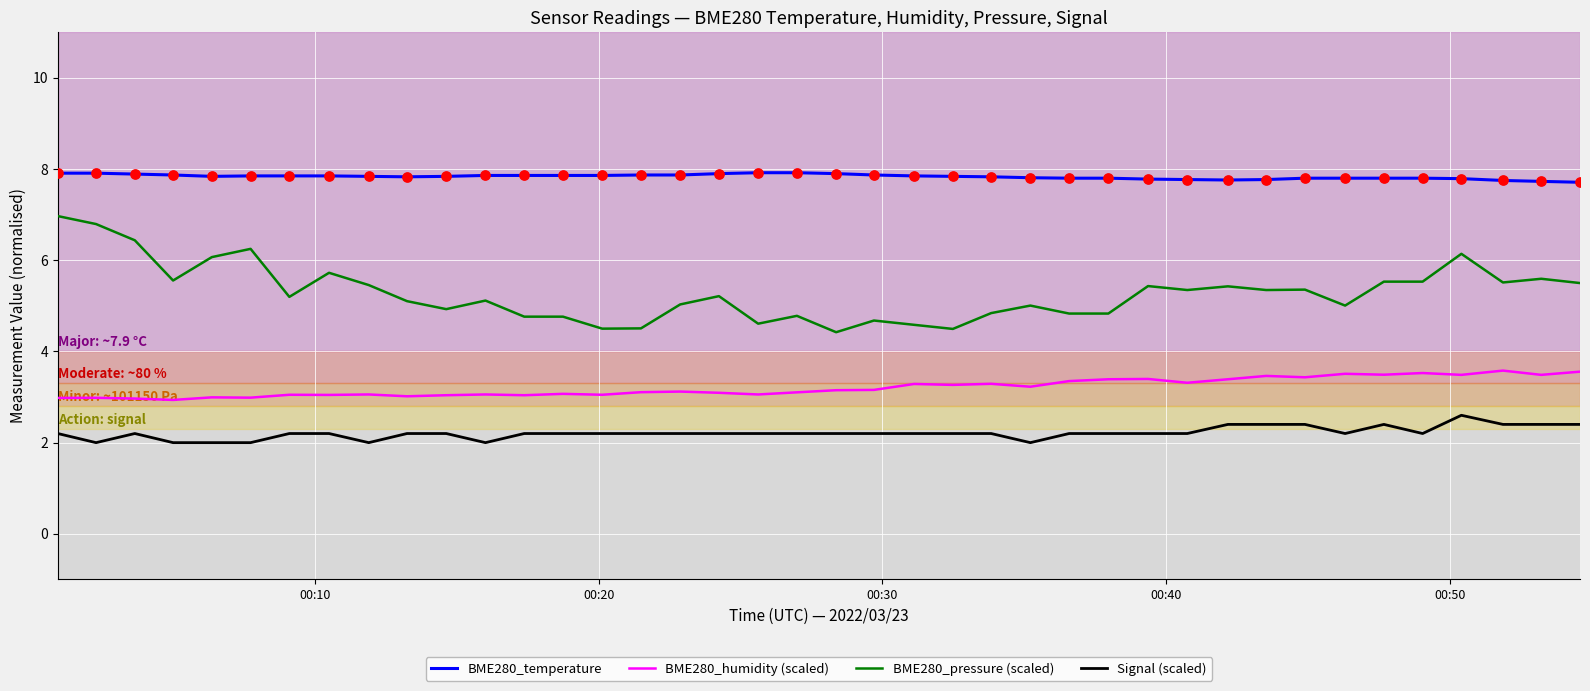

Which series has the largest total across all categories?

BME280_temperature